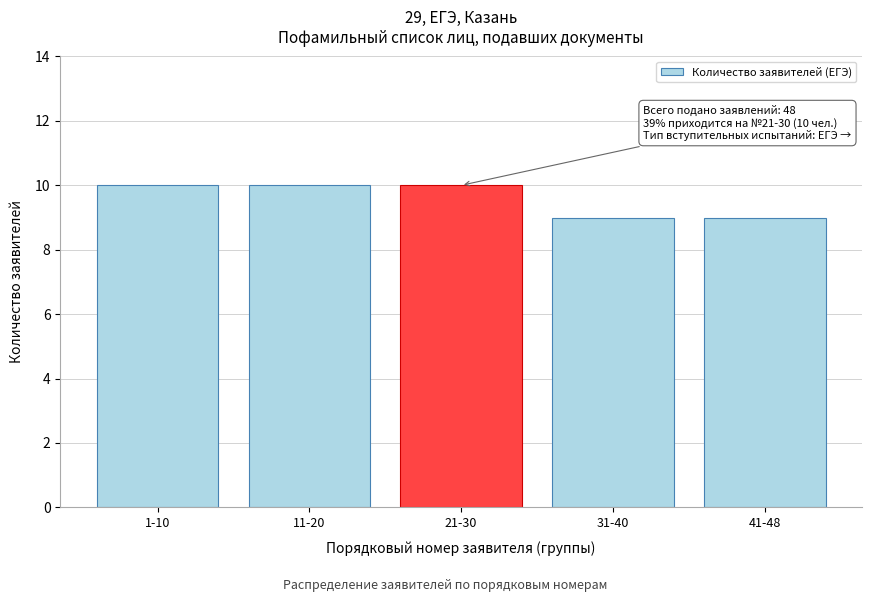

Reading right to left, extract all data points from this chart.

9	9	10	10	10